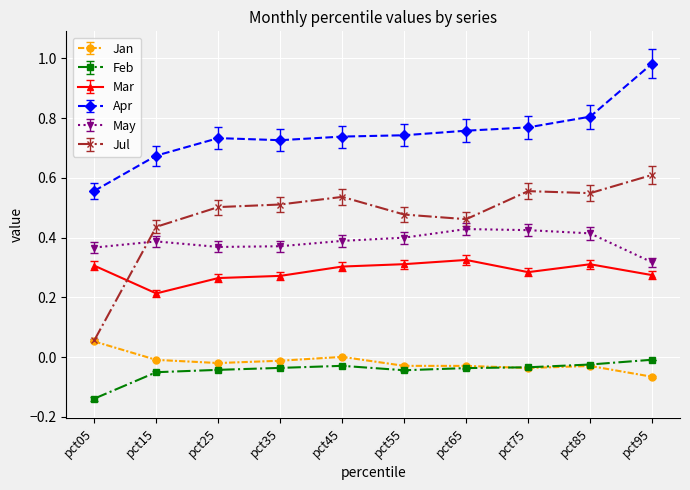

The value of Mar at pct25 is 0.4. True or false?

False